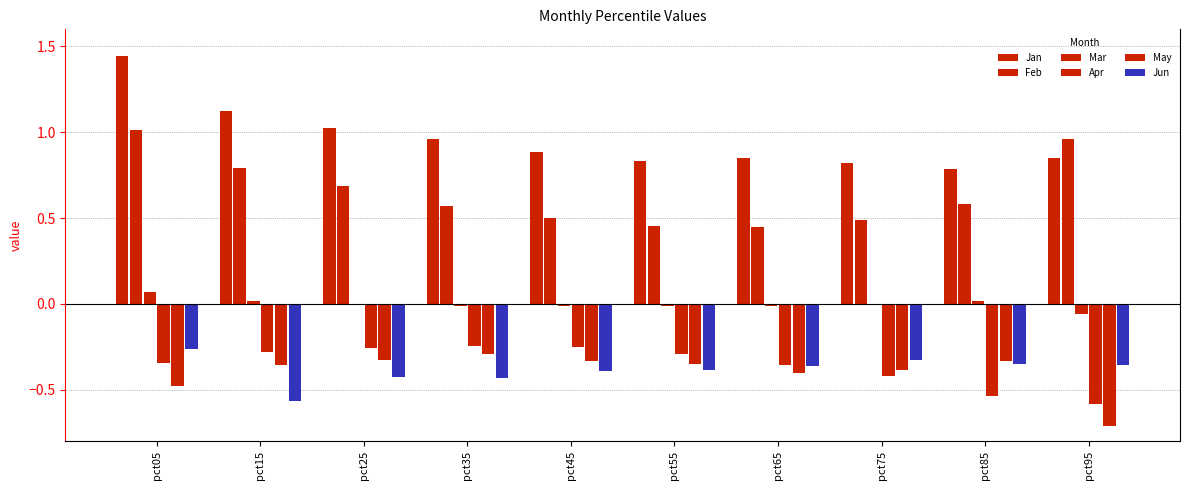

Reading left to right, what are all the values shown in this chart?

Jan: 1.4	1.1	1.0	1.0	0.9	0.8	0.8	0.8	0.8	0.8
Feb: 1.0	0.8	0.7	0.6	0.5	0.5	0.4	0.5	0.6	1.0
Mar: 0.1	0.0	-0.0	-0.0	-0.0	-0.0	-0.0	-0.0	0.0	-0.1
Apr: -0.3	-0.3	-0.3	-0.2	-0.3	-0.3	-0.4	-0.4	-0.5	-0.6
May: -0.5	-0.4	-0.3	-0.3	-0.3	-0.4	-0.4	-0.4	-0.3	-0.7
Jun: -0.3	-0.6	-0.4	-0.4	-0.4	-0.4	-0.4	-0.3	-0.3	-0.4